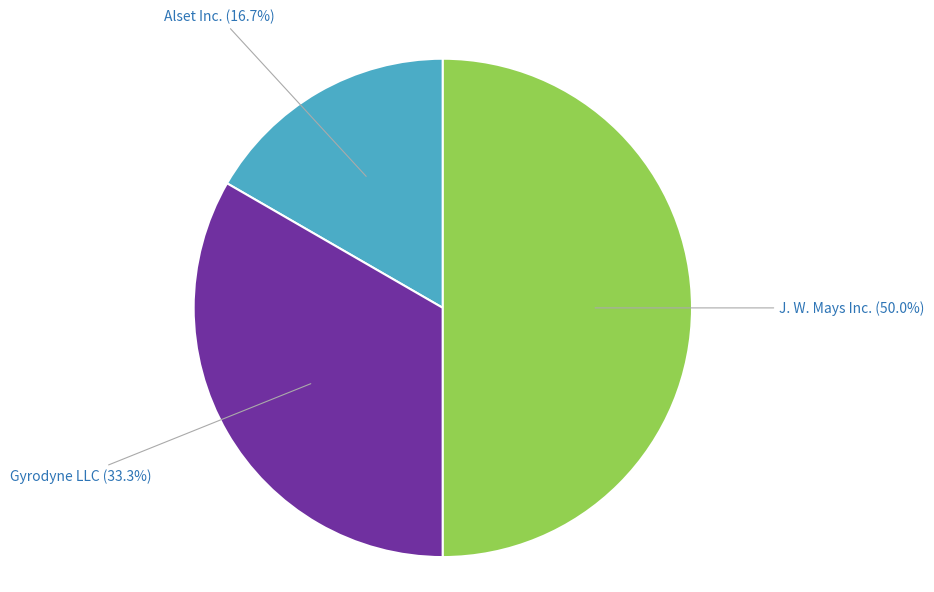

Which slice is the largest?

J. W. Mays Inc.